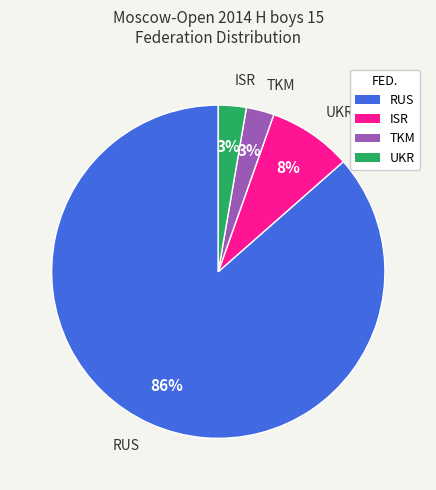

To the nearest percent, what is the average slice percentage?

25%